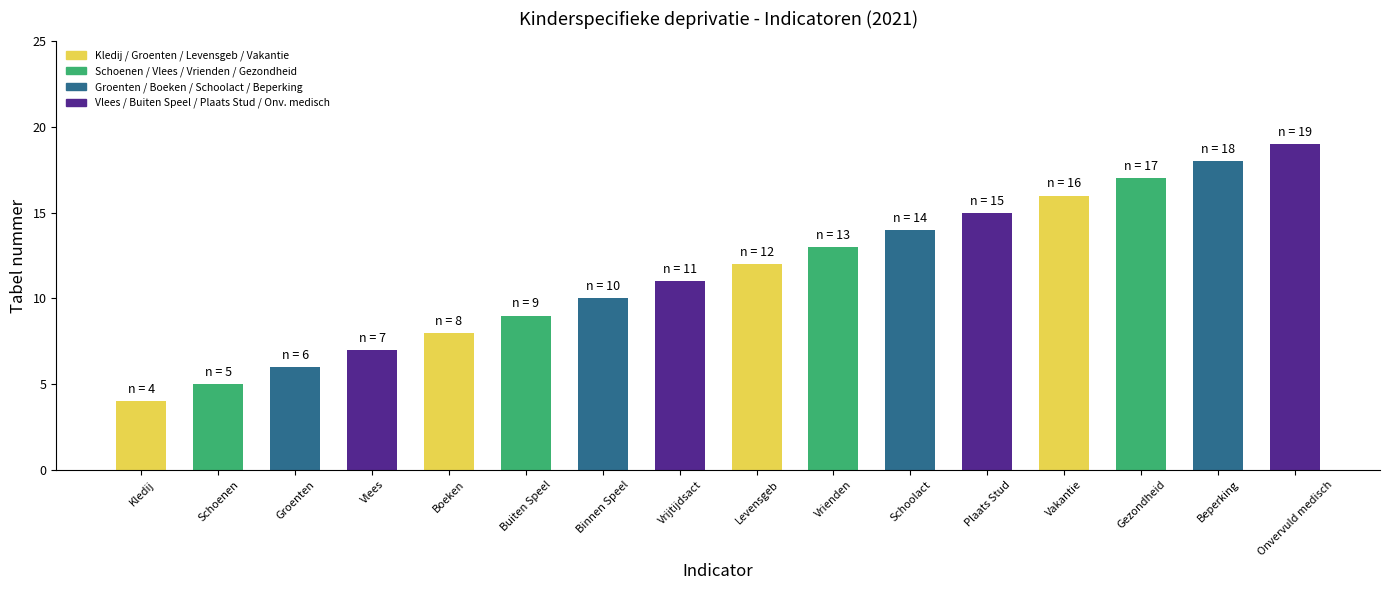

What is the sum of the values at Onvervuld medisch and Buiten Speel?

28